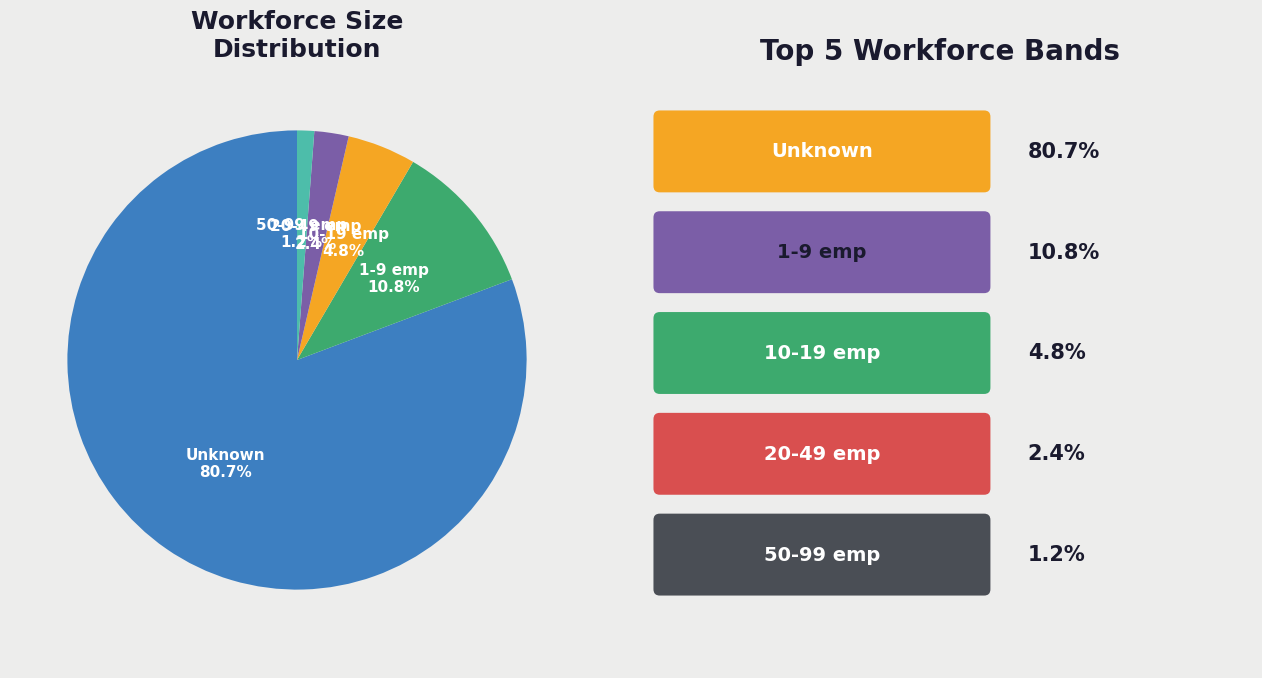

Rank the categories by value from highest to lowest.

Unknown, 1-9 emp, 10-19 emp, 20-49 emp, 50-99 emp